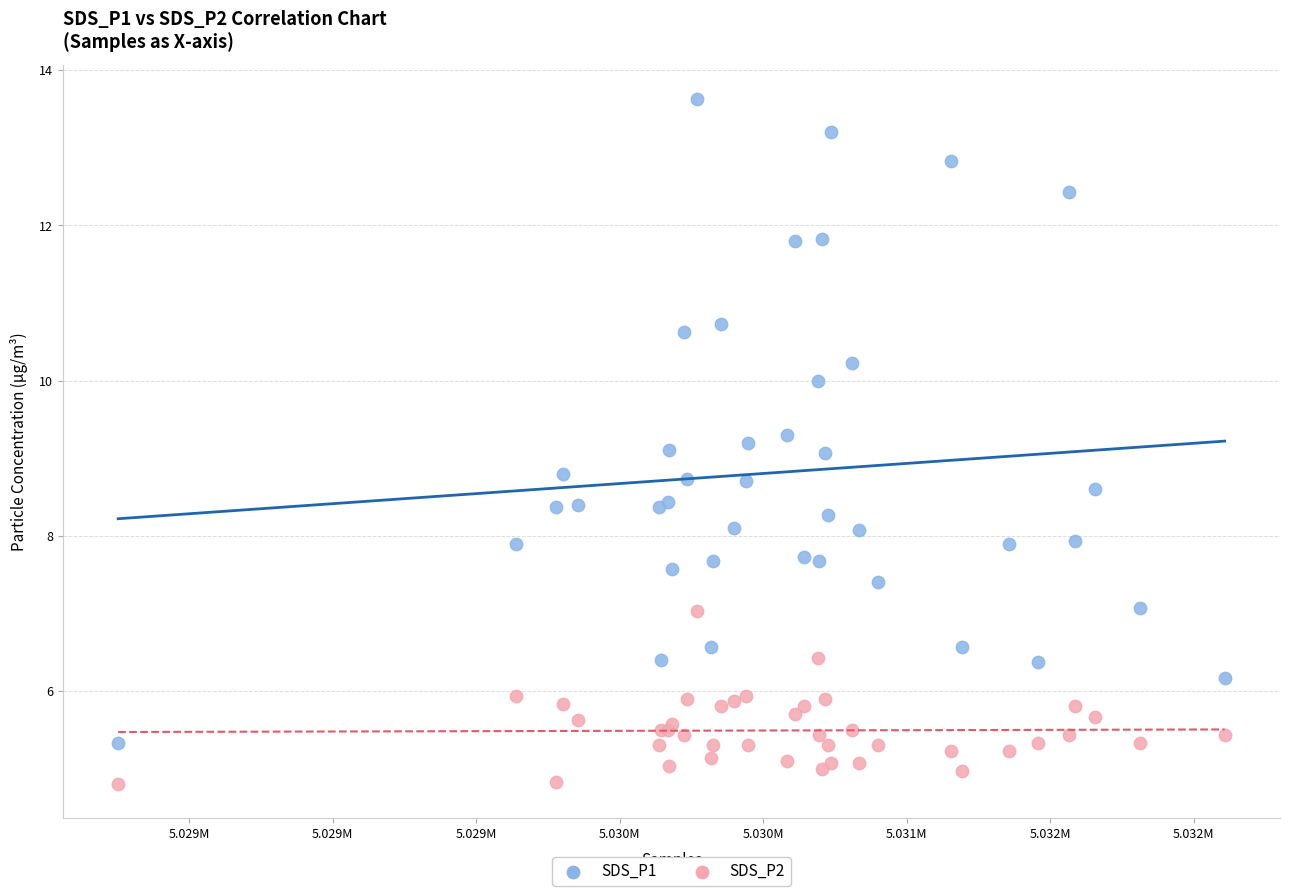

Which series has the largest Y range (max minus min)?

SDS_P1